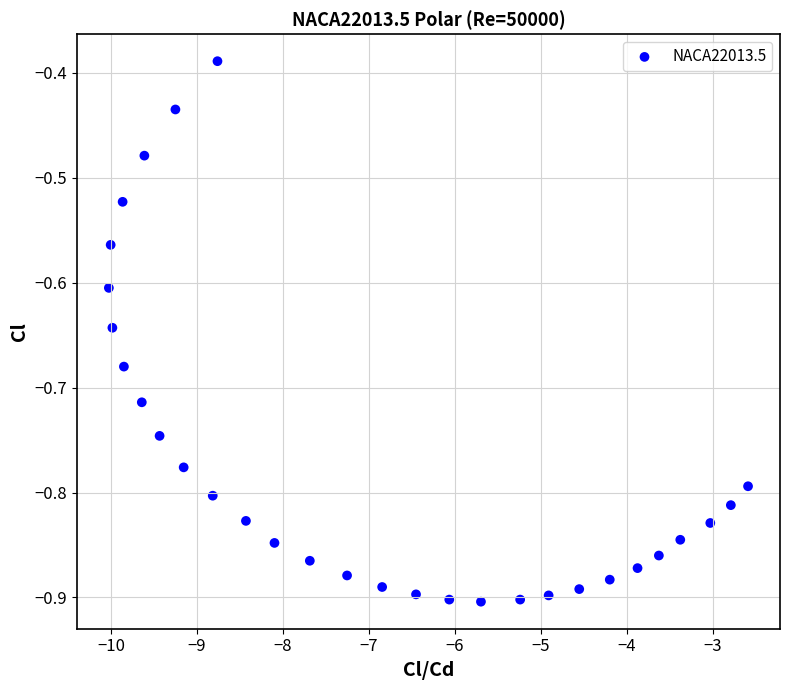

What is the range of Y values (max minus min)?

0.5